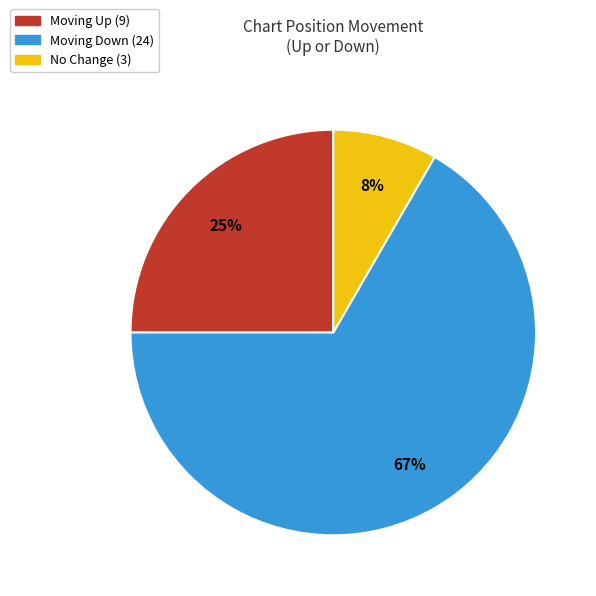

To the nearest percent, what is the average slice percentage?

33%